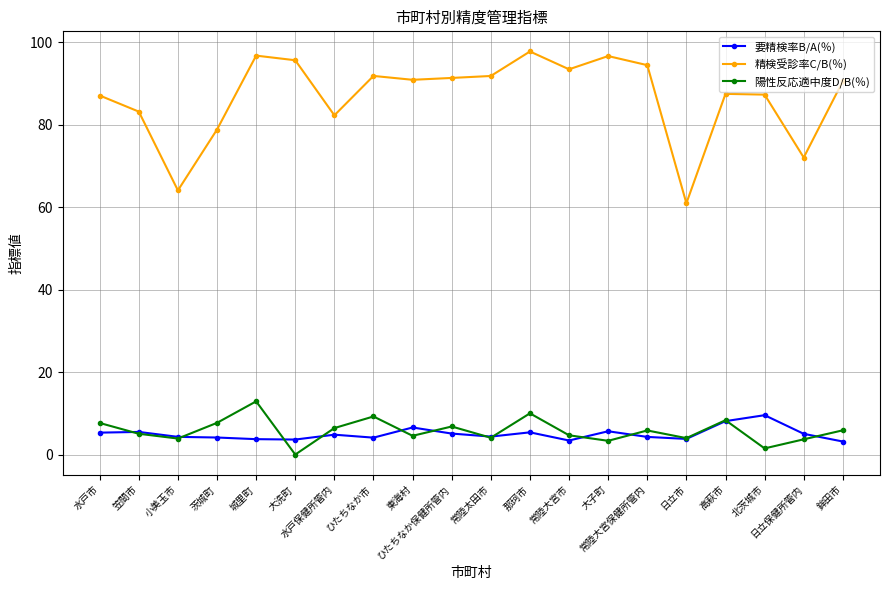

What is the total value across all series at 北茨城市?

98.4